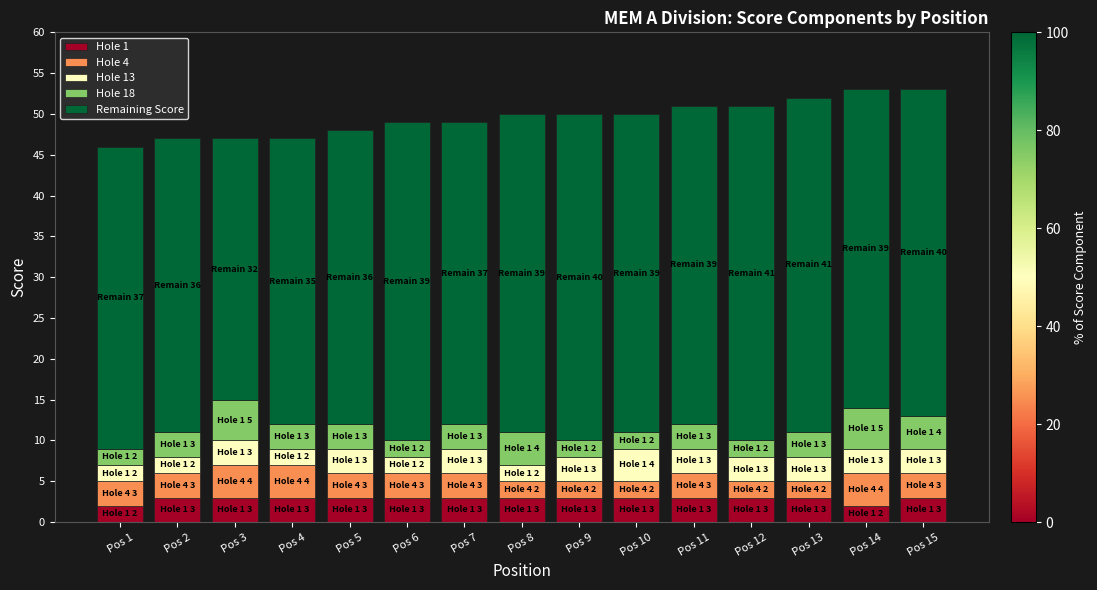

What are all the series names shown in the legend?

Hole 1, Hole 4, Hole 13, Hole 18, Remaining Score